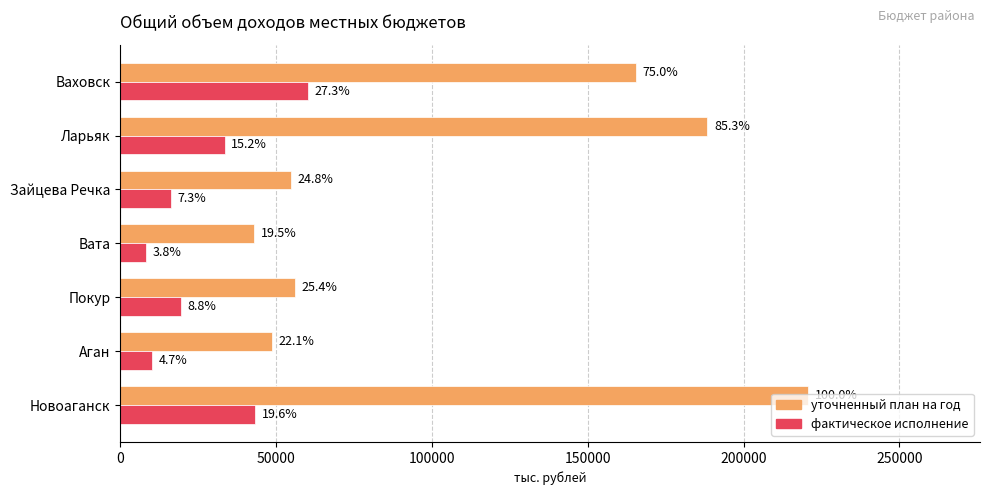

What is the sum of all уточненный план на год values?

776994.4